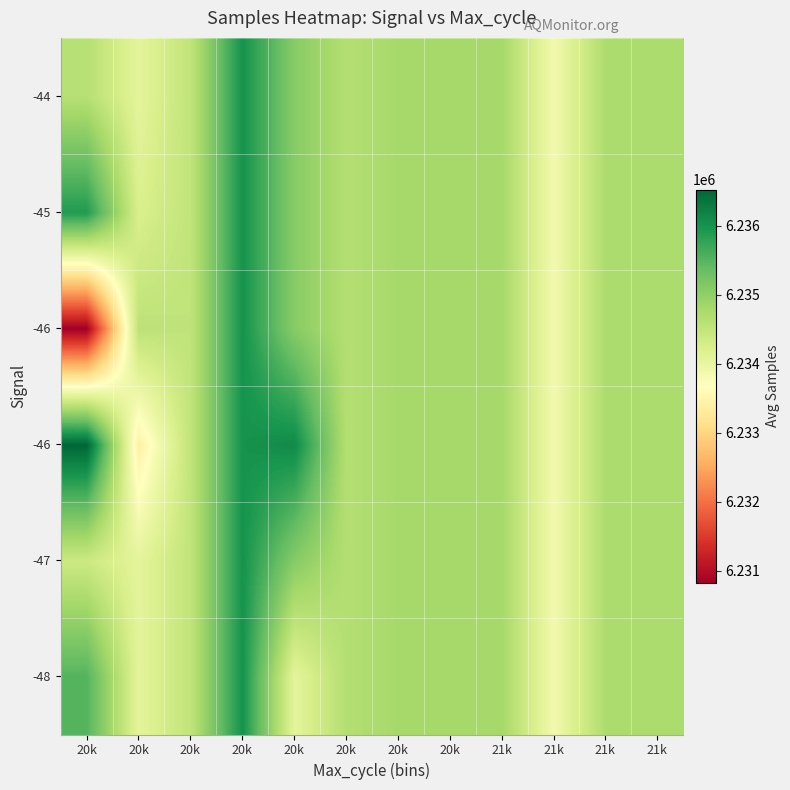

Between 21k and 20k, which is larger?

21k